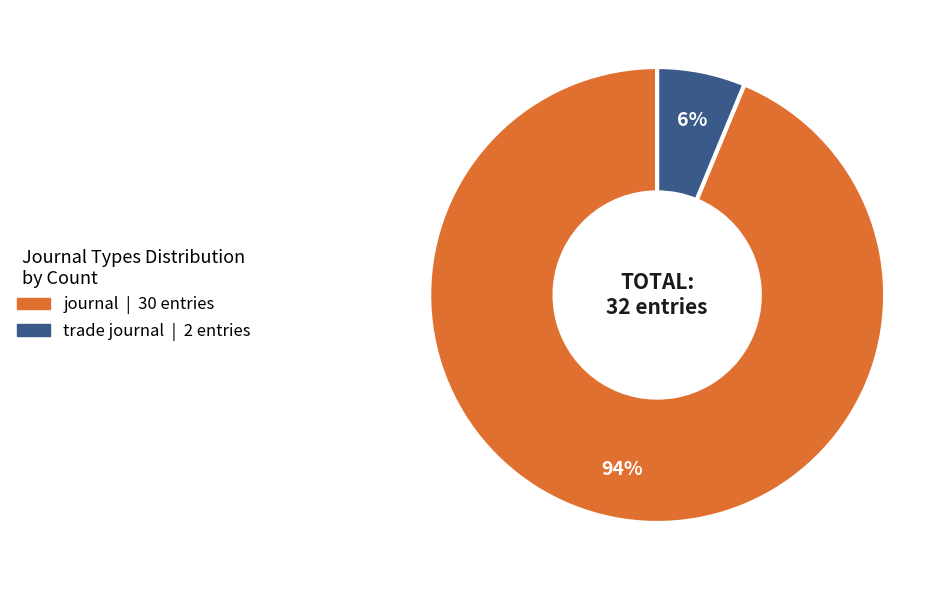

To the nearest percent, what is the combined percentage of trade journal and journal?

100%